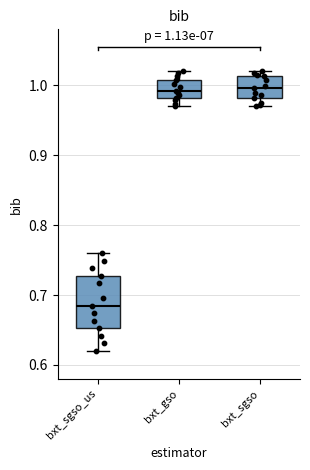

Which box's median line is the lowest?

bxt_sgso_us